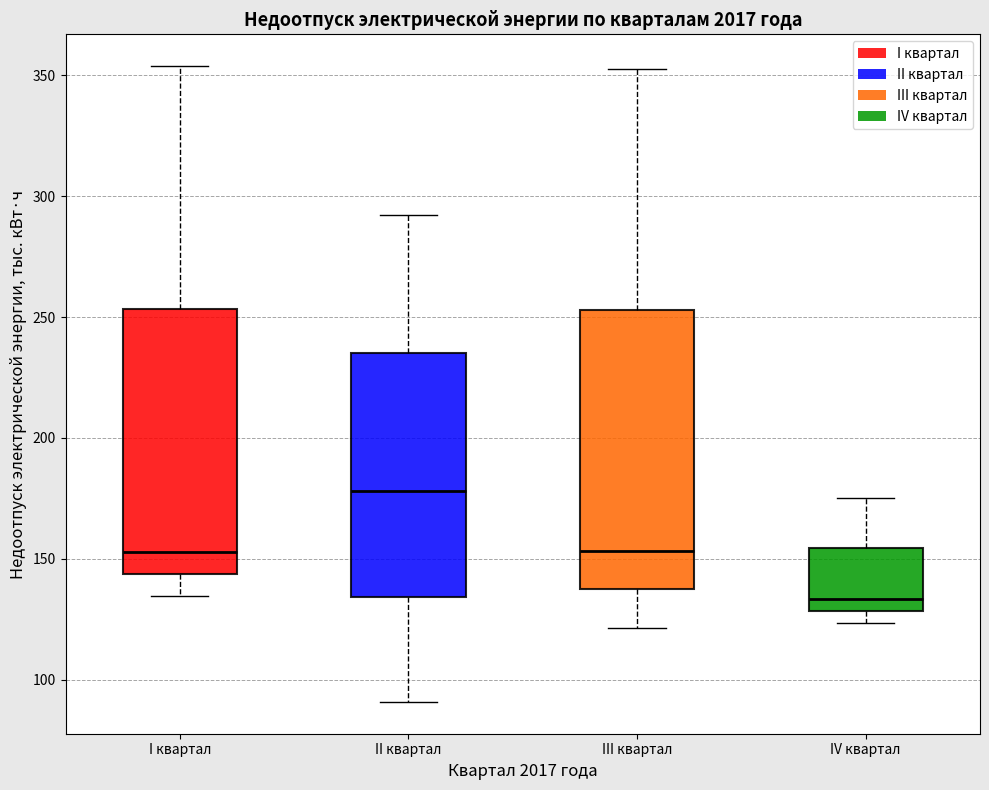

Comparing the boxes themselves (not the whiskers), which one is the tallest?

III квартал